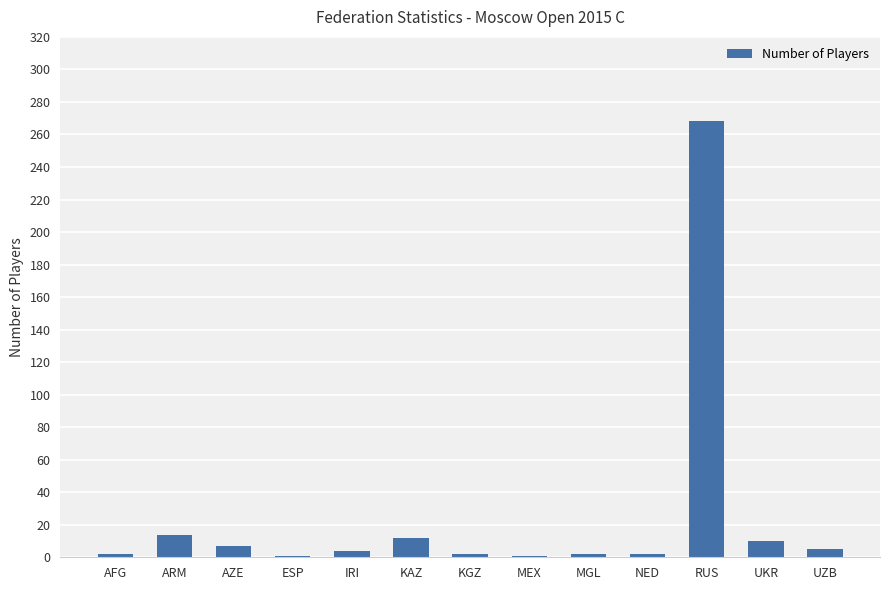

Where does the data first go above 4?

ARM